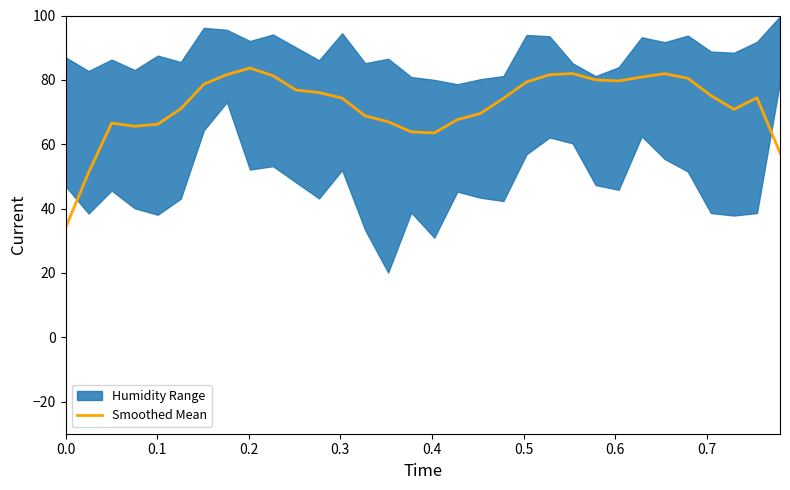

What is the lowest value of the Smoothed Mean series?

34.0